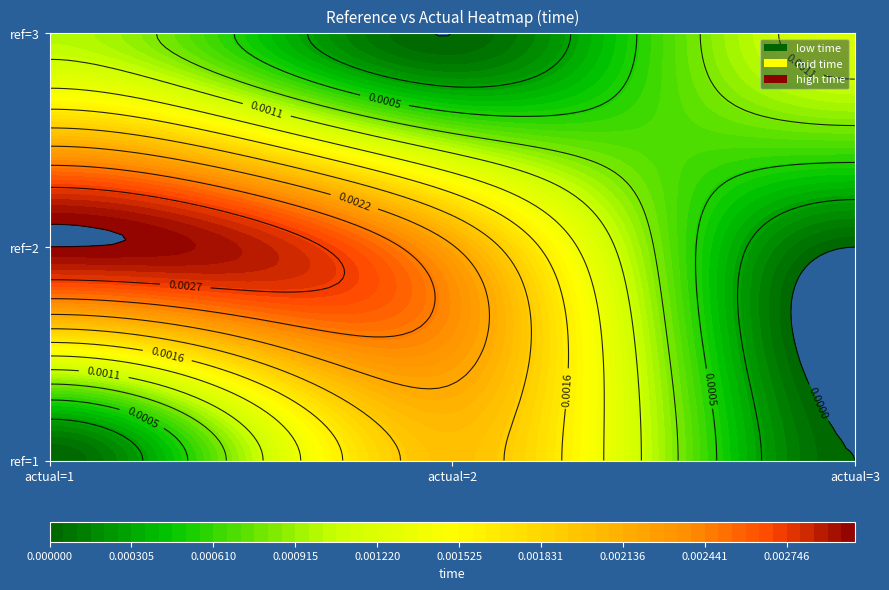

Count the 1 values in the range 0 to 1.

3